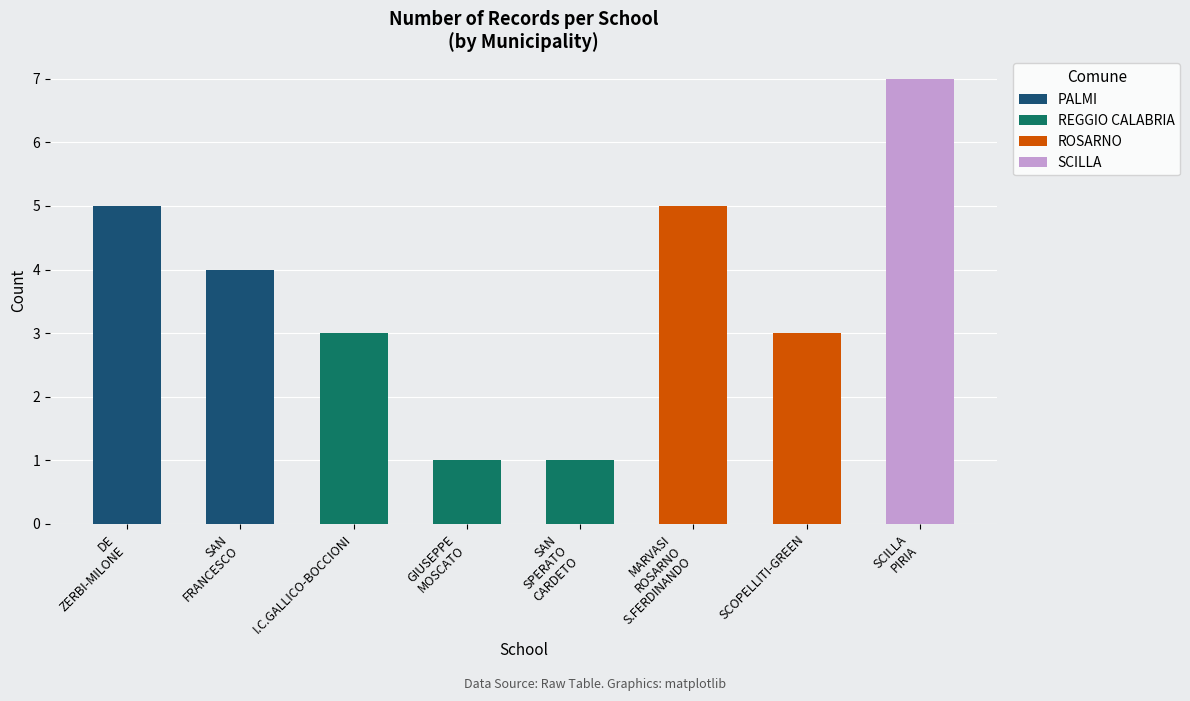

Rank the categories by value from highest to lowest.

SCILLA PIRIA, DE ZERBI-MILONE, MARVASI ROSARNO S.FERDINANDO, SAN FRANCESCO, I.C.GALLICO-BOCCIONI, SCOPELLITI-GREEN, GIUSEPPE MOSCATO, SAN SPERATO CARDETO